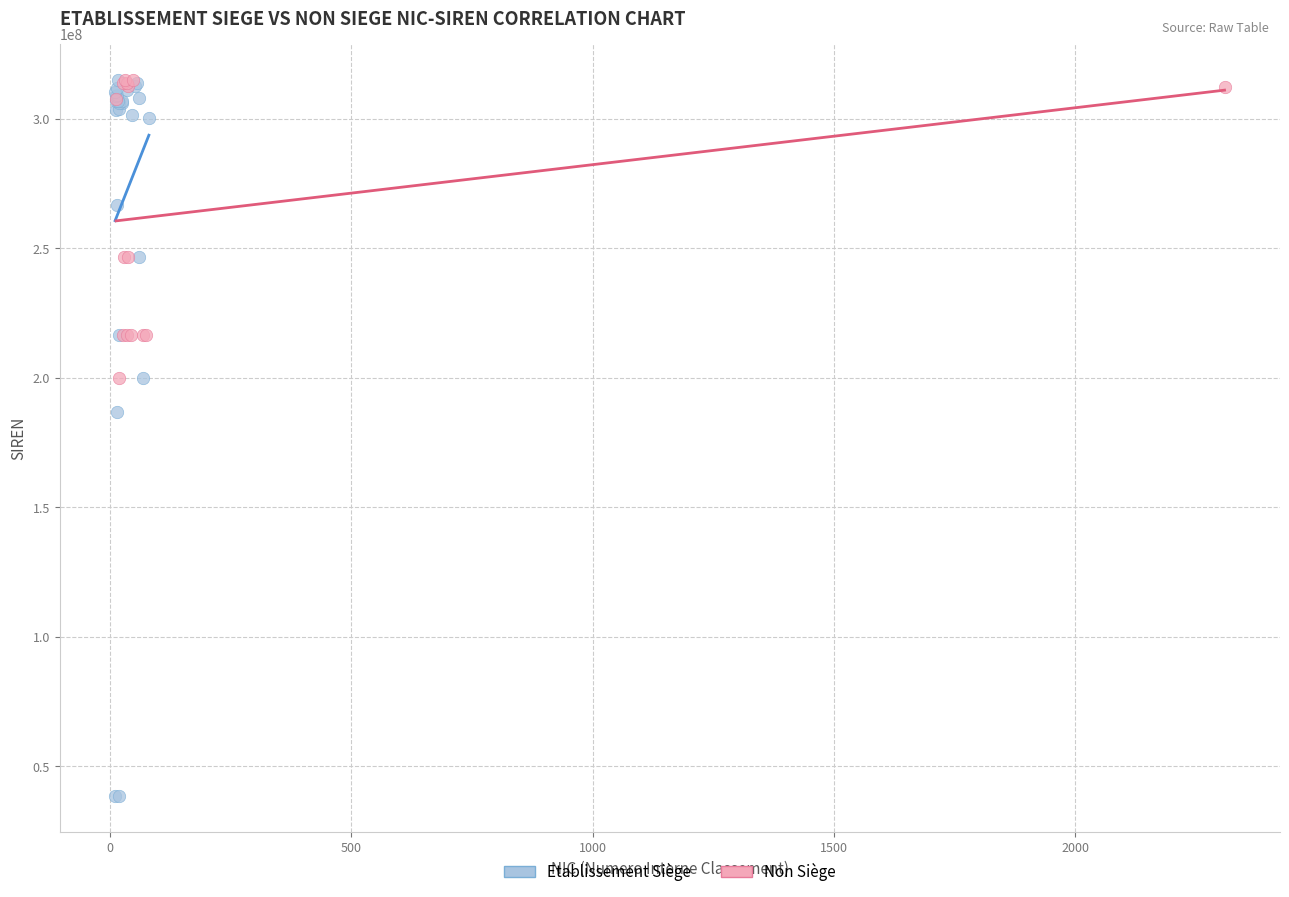

Which series has the widest spread of Y values?

Etablissement Siège